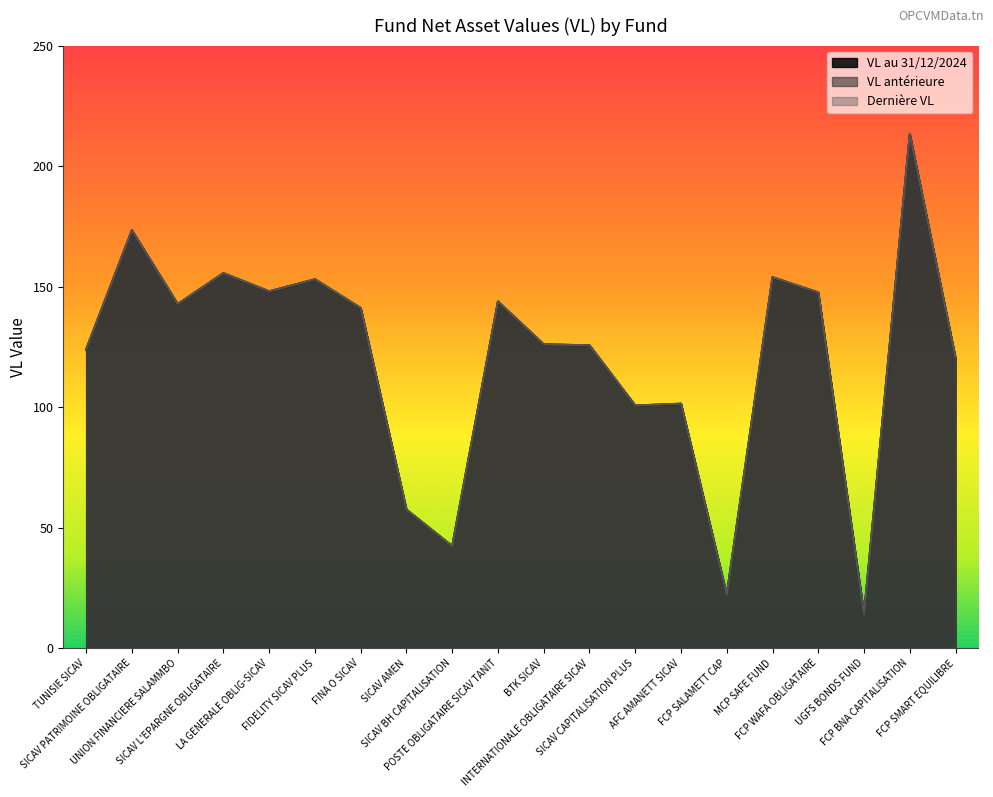

What is the spread (max minus min) of values at FINA O SICAV?

0.1